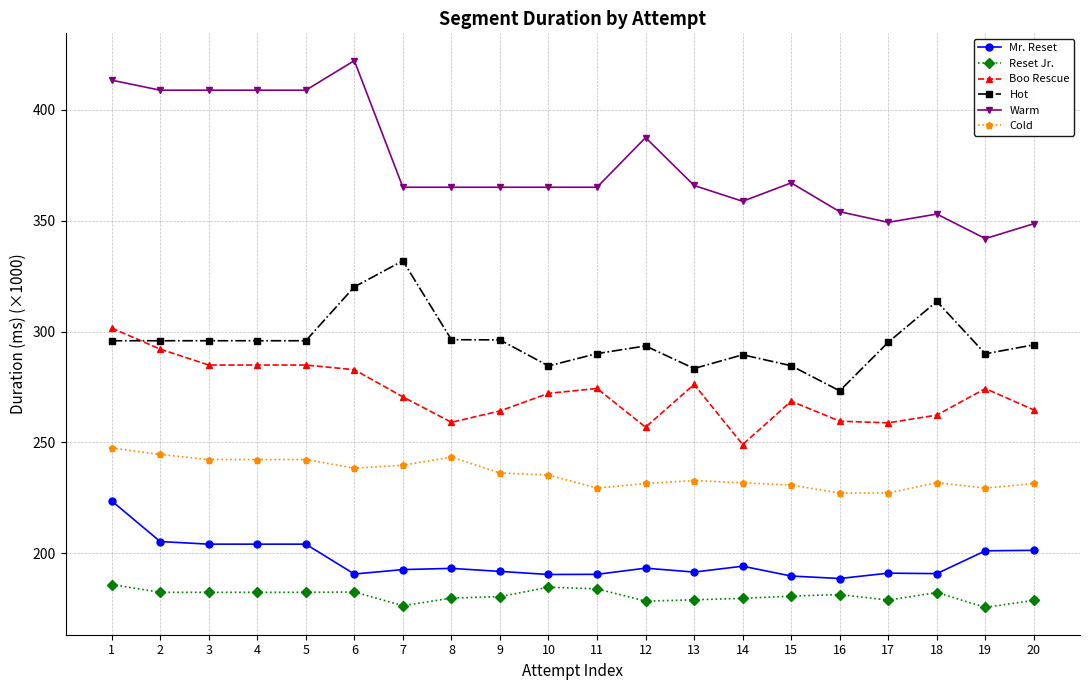

What is the difference between the highest and lowest values at 1?

227.2